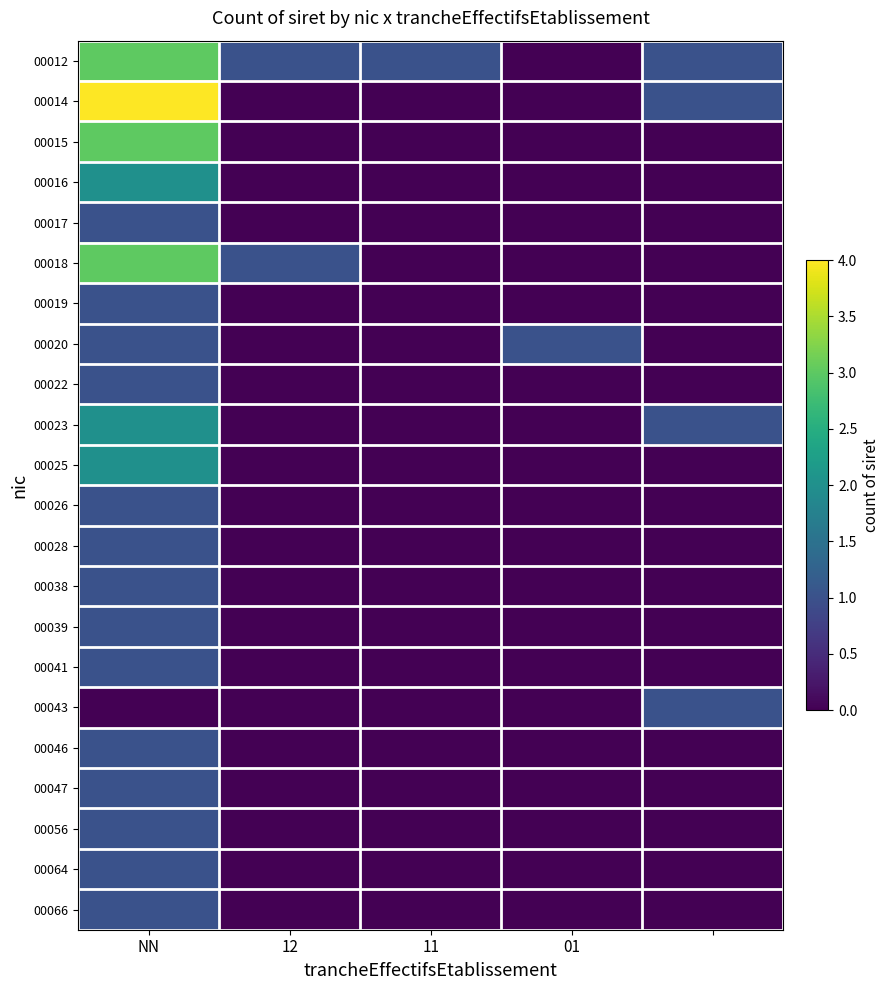

How many categories are shown in the chart?

5